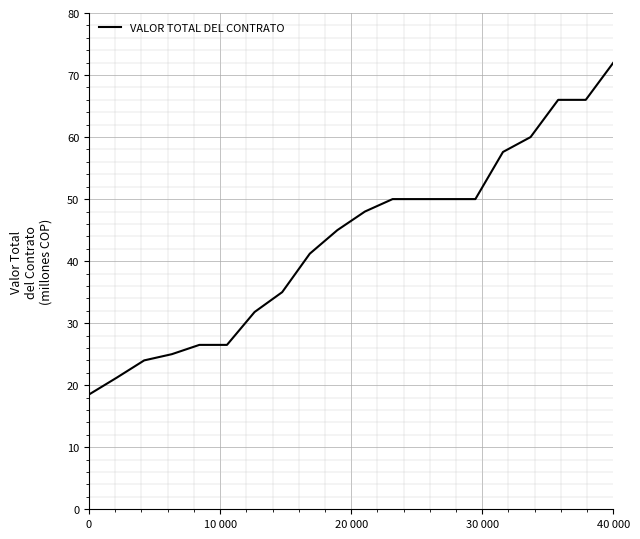

What is the difference between the maximum and minimum values?

53.5